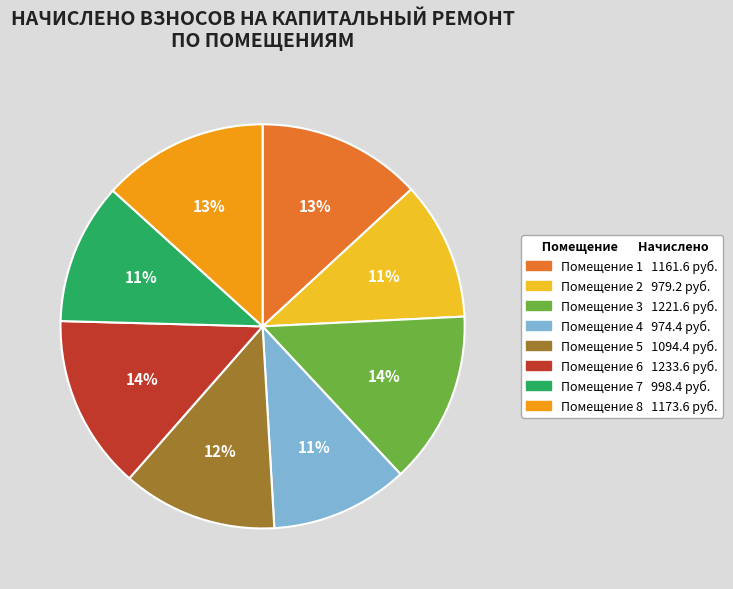

Count the number of slices in the pie.

8